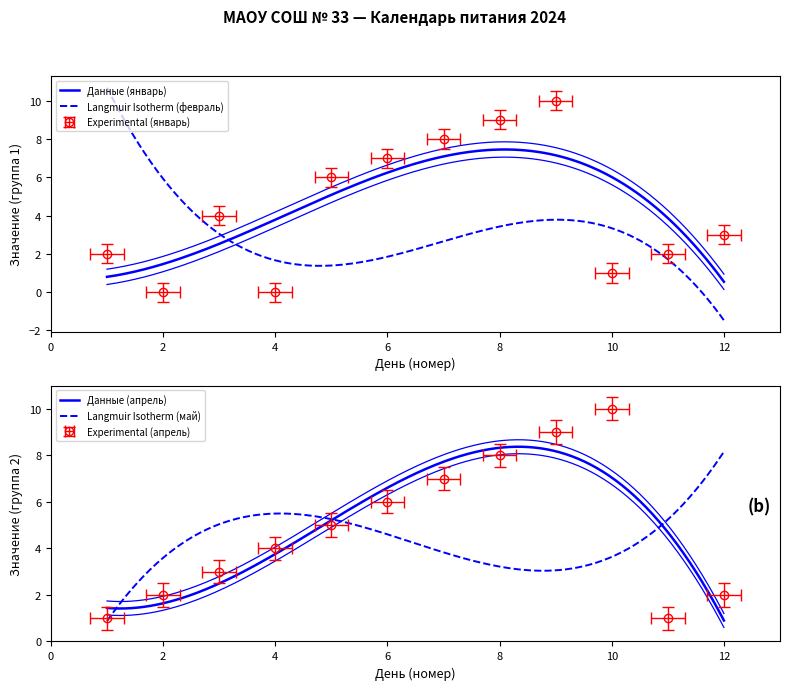

How many values in the январь series are below 4?

6